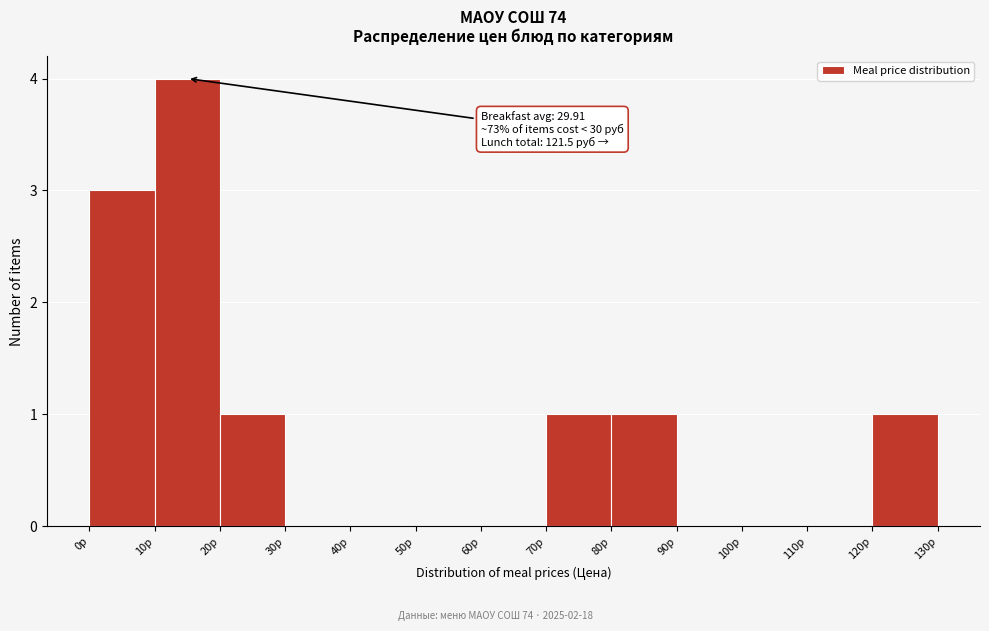

Over which range of the x-axis is the bar tallest?

10 to 20